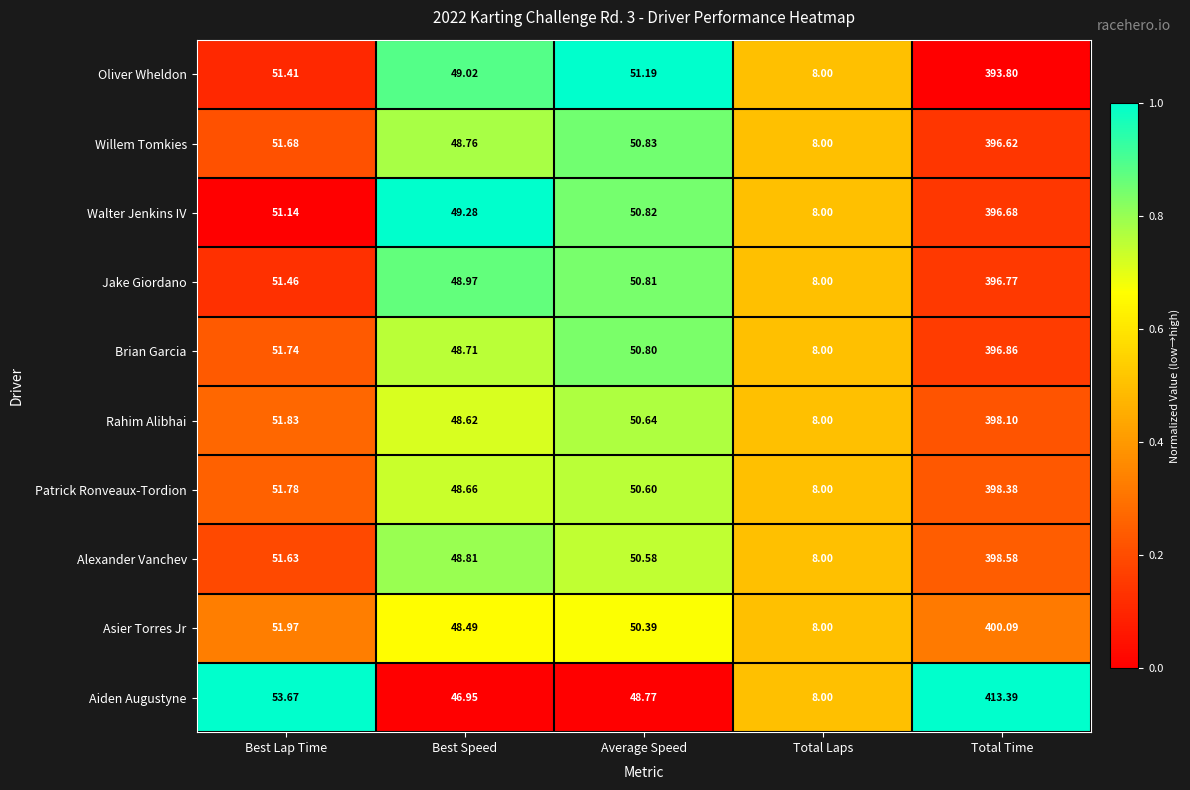

Which label corresponds to the largest value in the chart?

Total Time